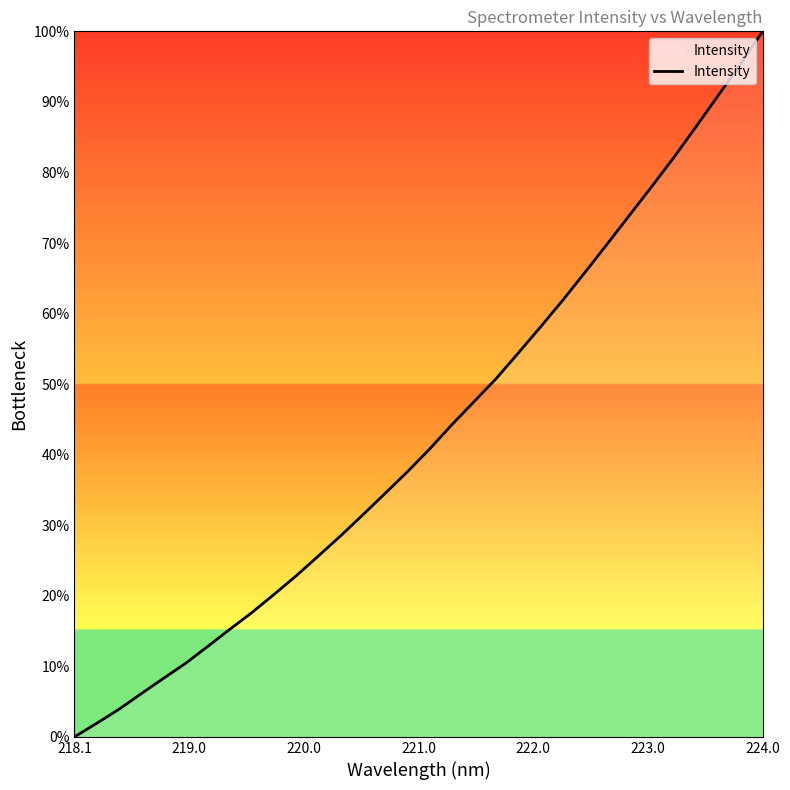

What is the difference between the maximum and second lowest values?

98.1